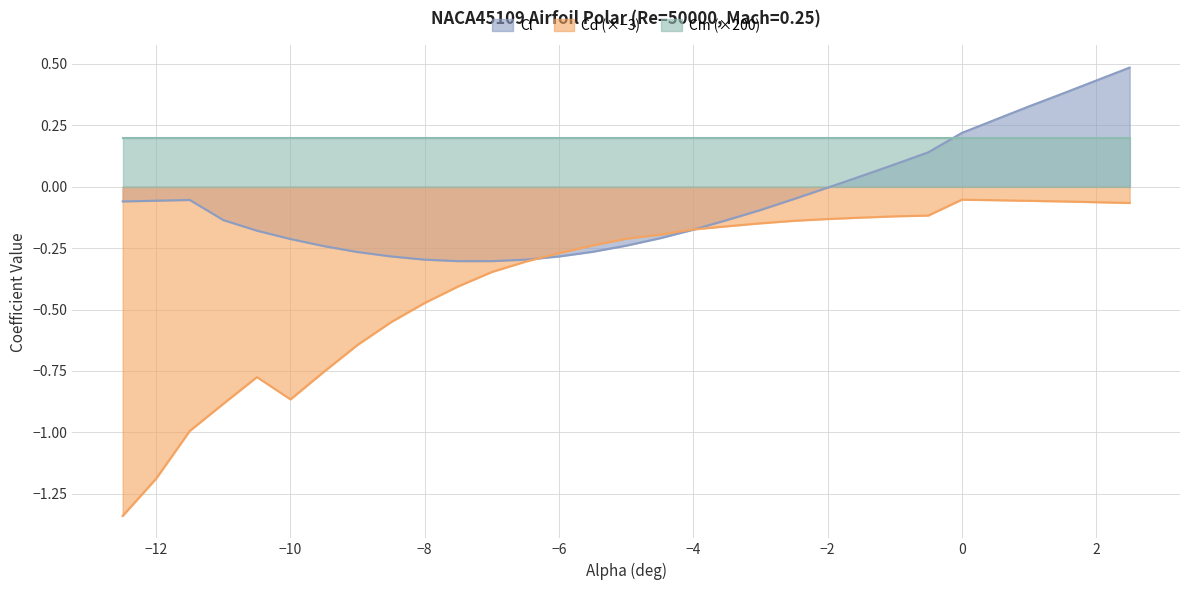

The value of Cm at -12.5 is 0.0. True or false?

False